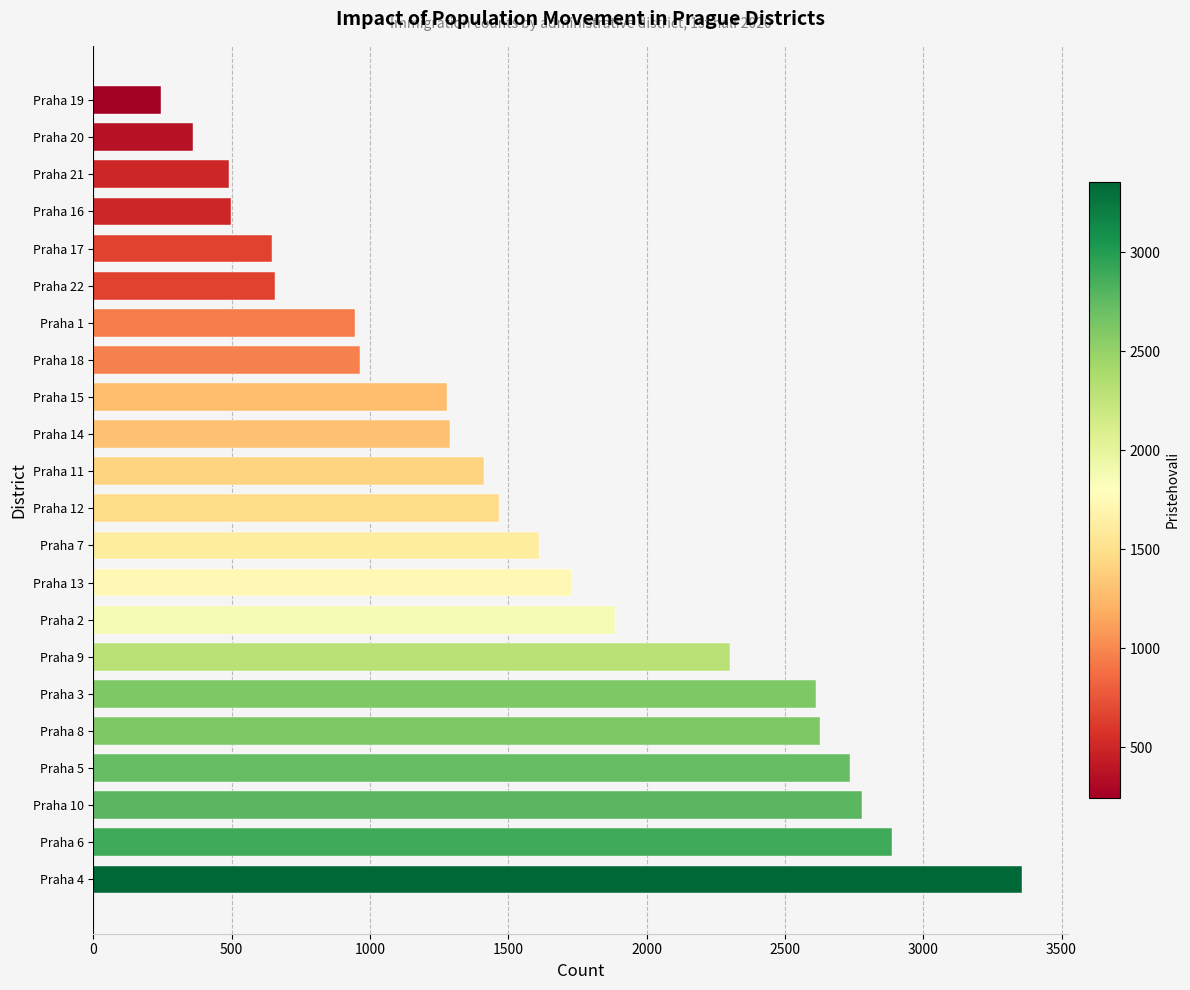

Which has a higher value, Praha 9 or Praha 17?

Praha 9